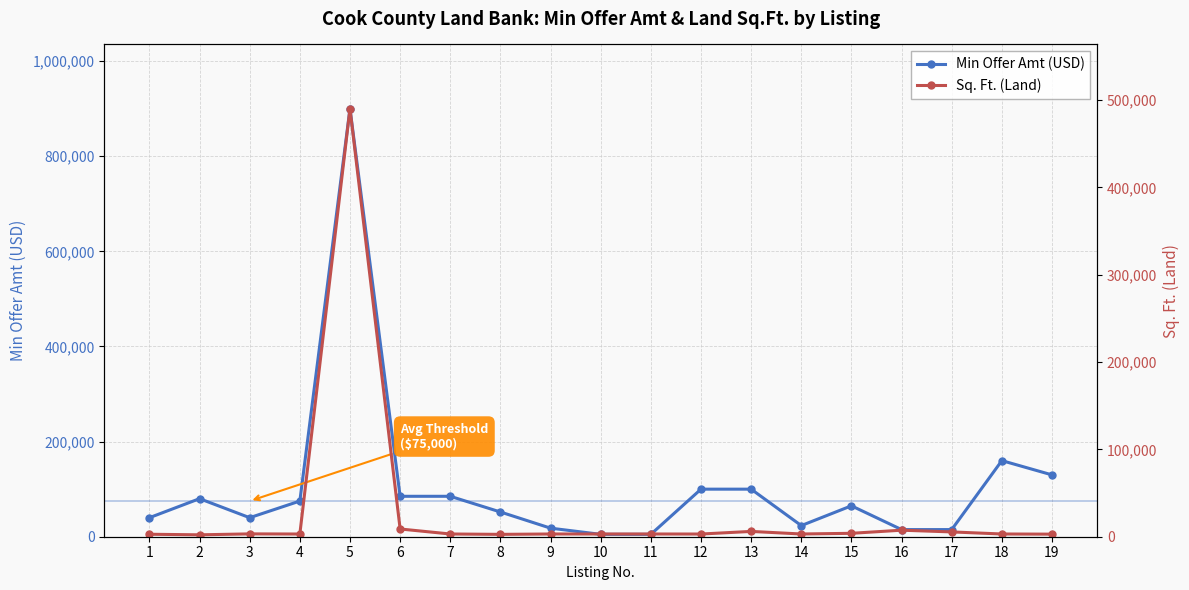

Does the chart display data point markers on the line(s)?

Yes